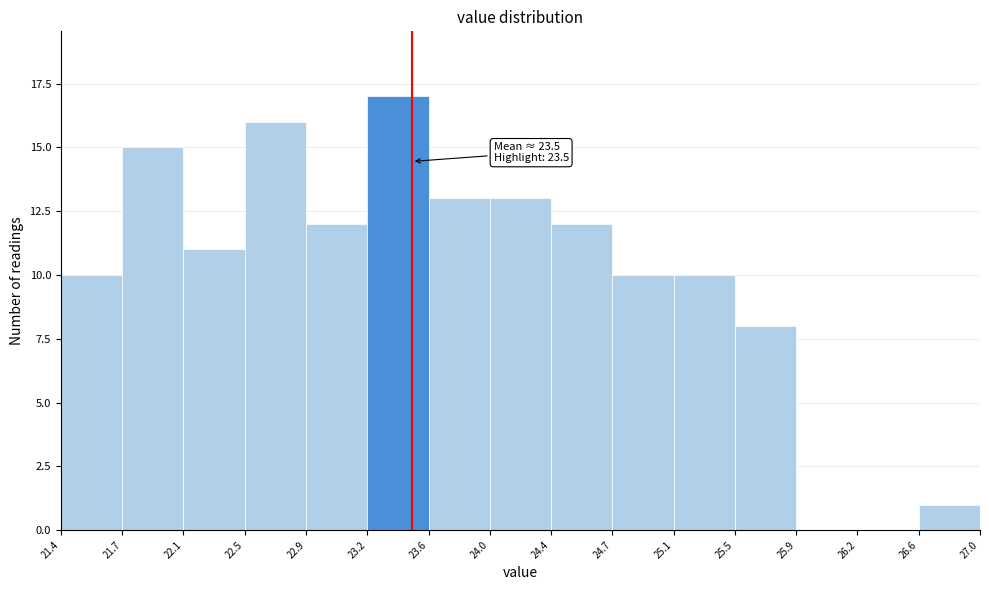

Over which range of the x-axis is the bar tallest?

23.2 to 23.6